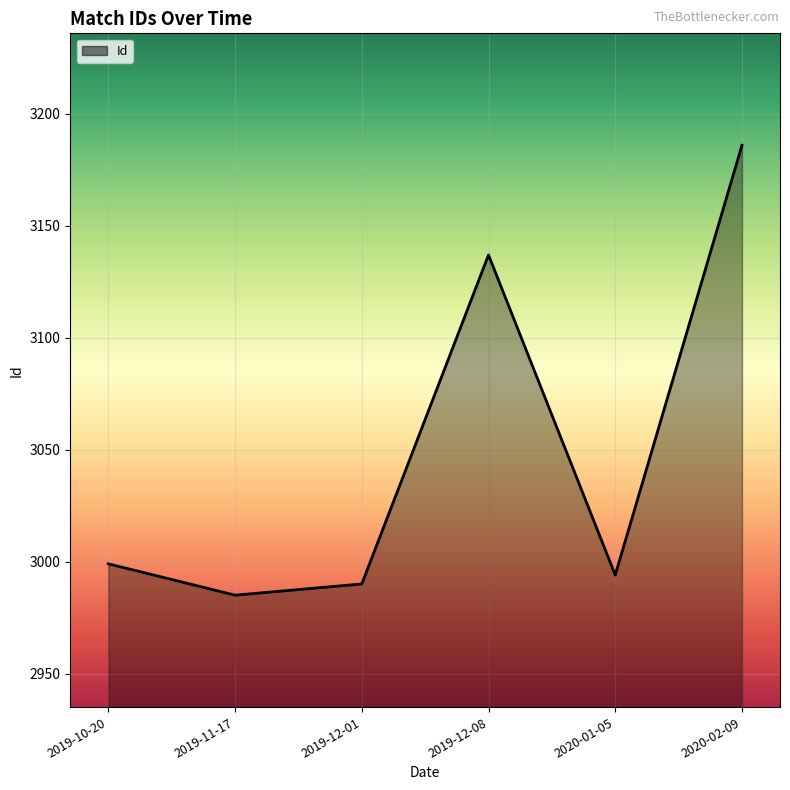

Reading left to right, what are all the values shown in this chart?

2019-10-20=2999	2019-11-17=2985	2019-12-01=2990	2019-12-08=3137	2020-01-05=2994	2020-02-09=3186